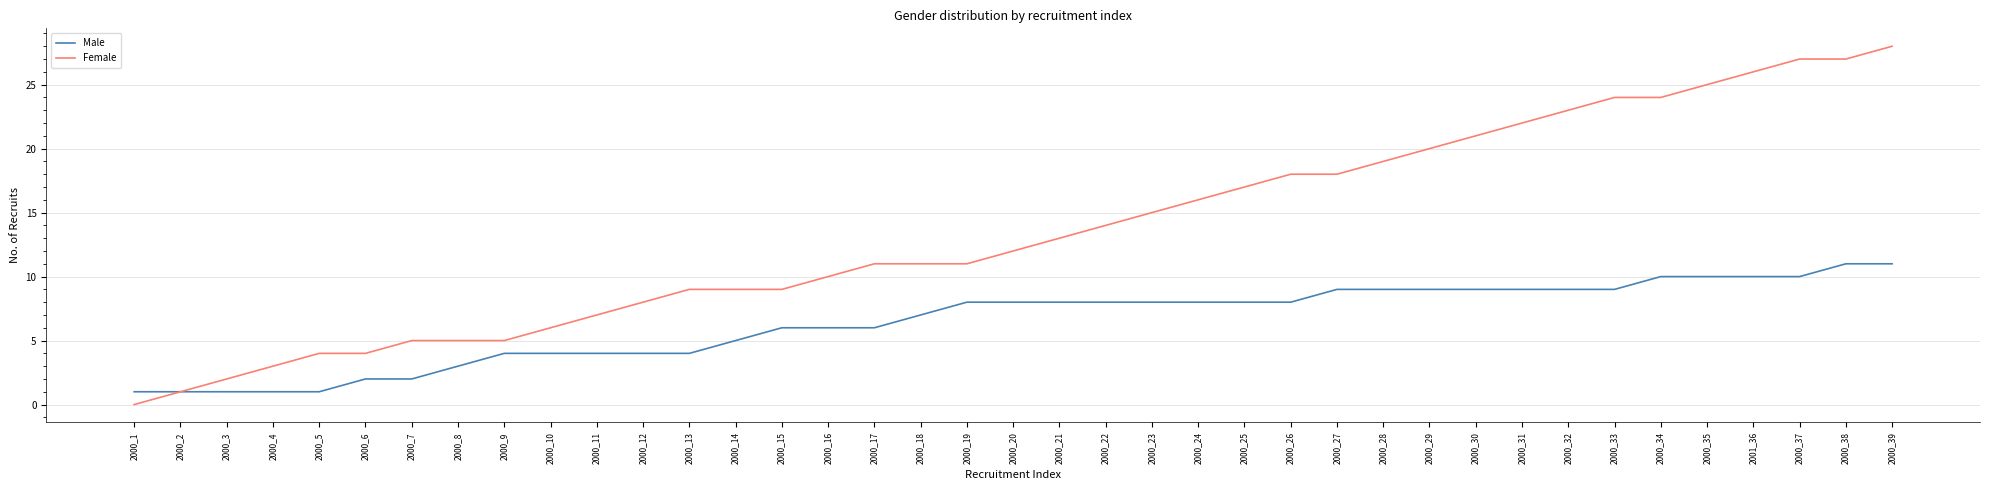

Rank the series at 2000_16 from highest to lowest value.

Female, Male